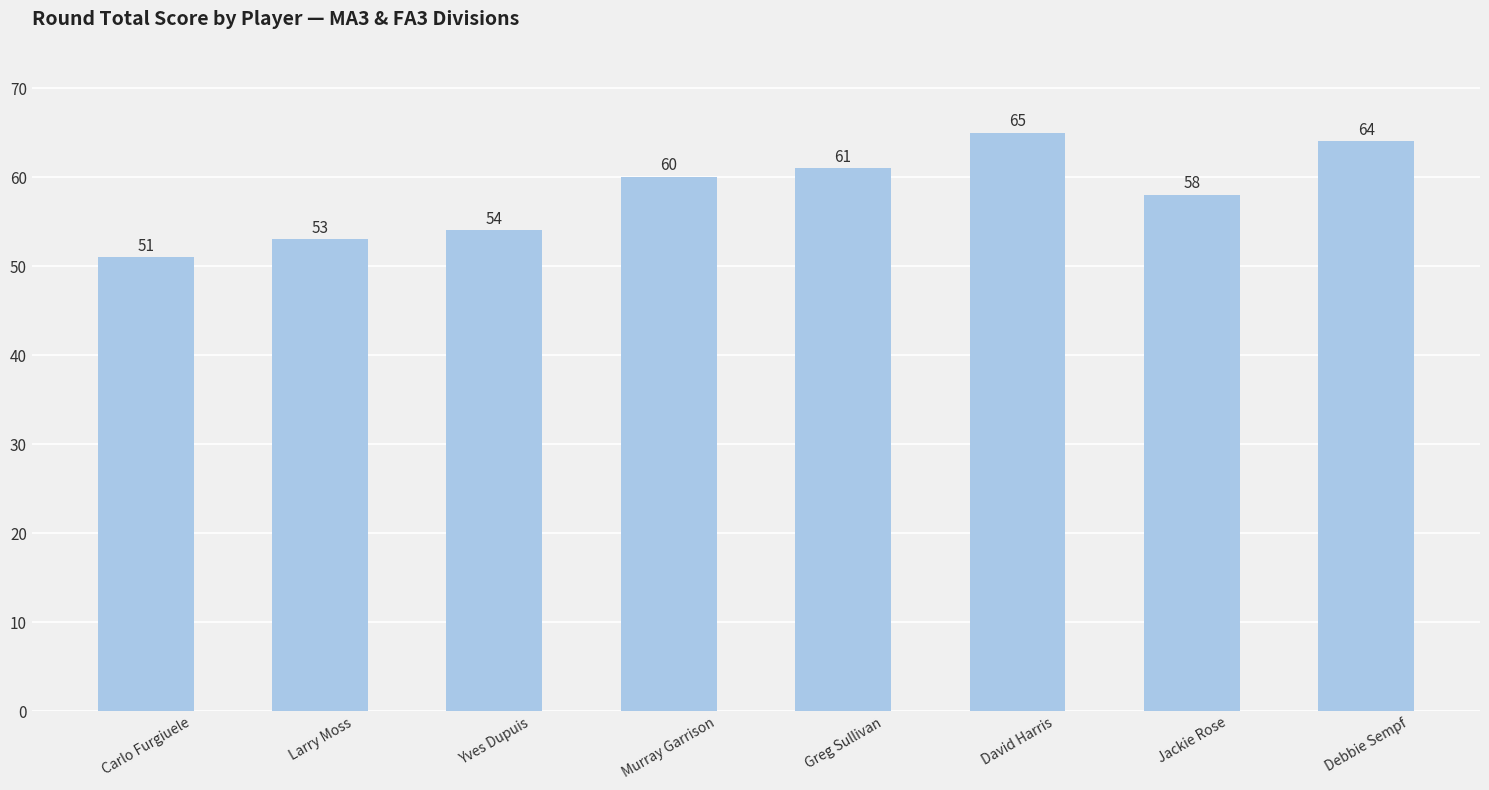

What is the difference between the values at Carlo Furgiuele and Debbie Sempf?

13